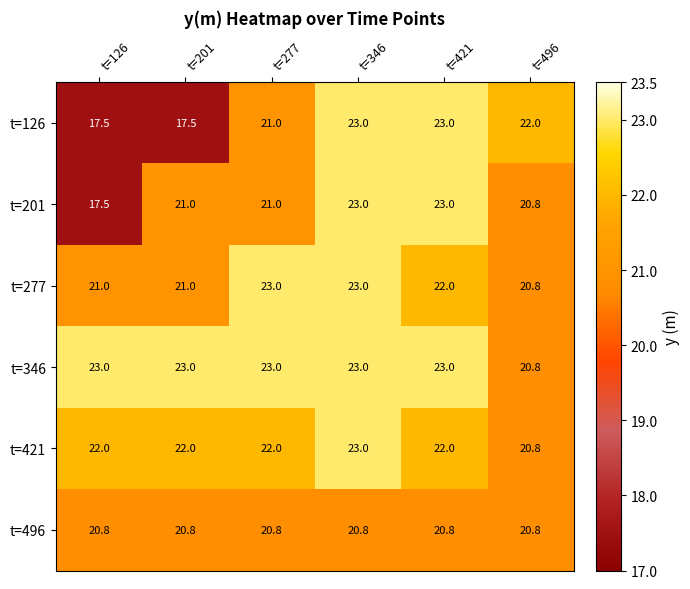

At which label does t=126 first exceed 22?

t=346